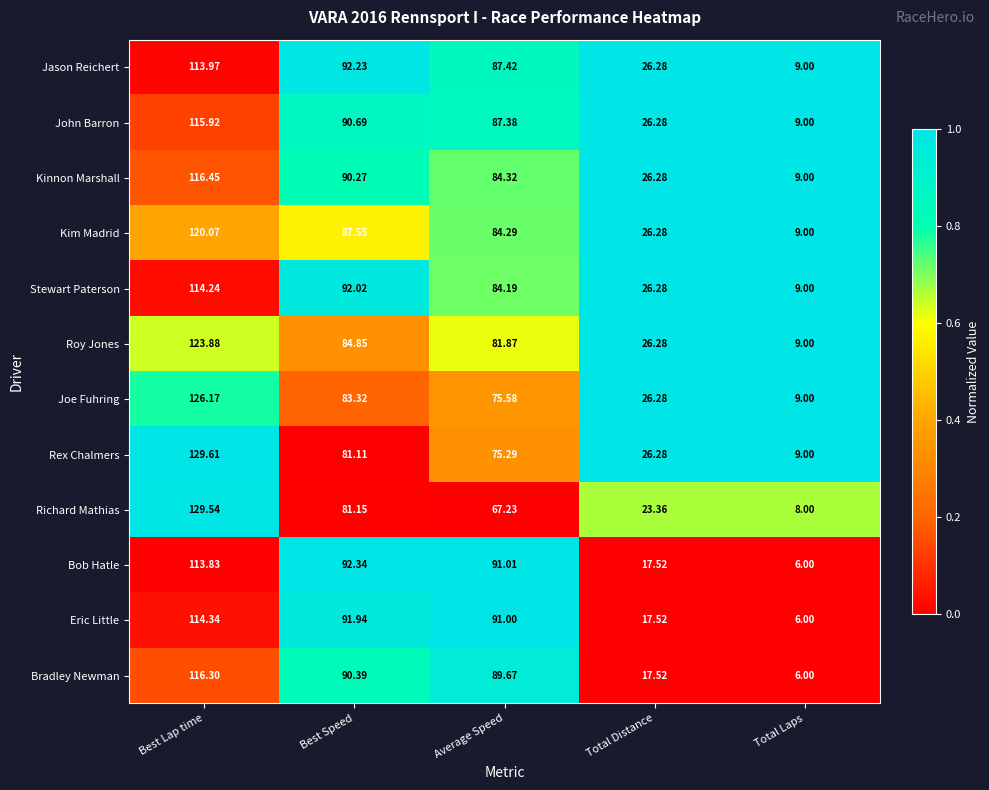

Is the value of Stewart Paterson at Total Laps greater than the value of Jason Reichert at Total Distance?

No